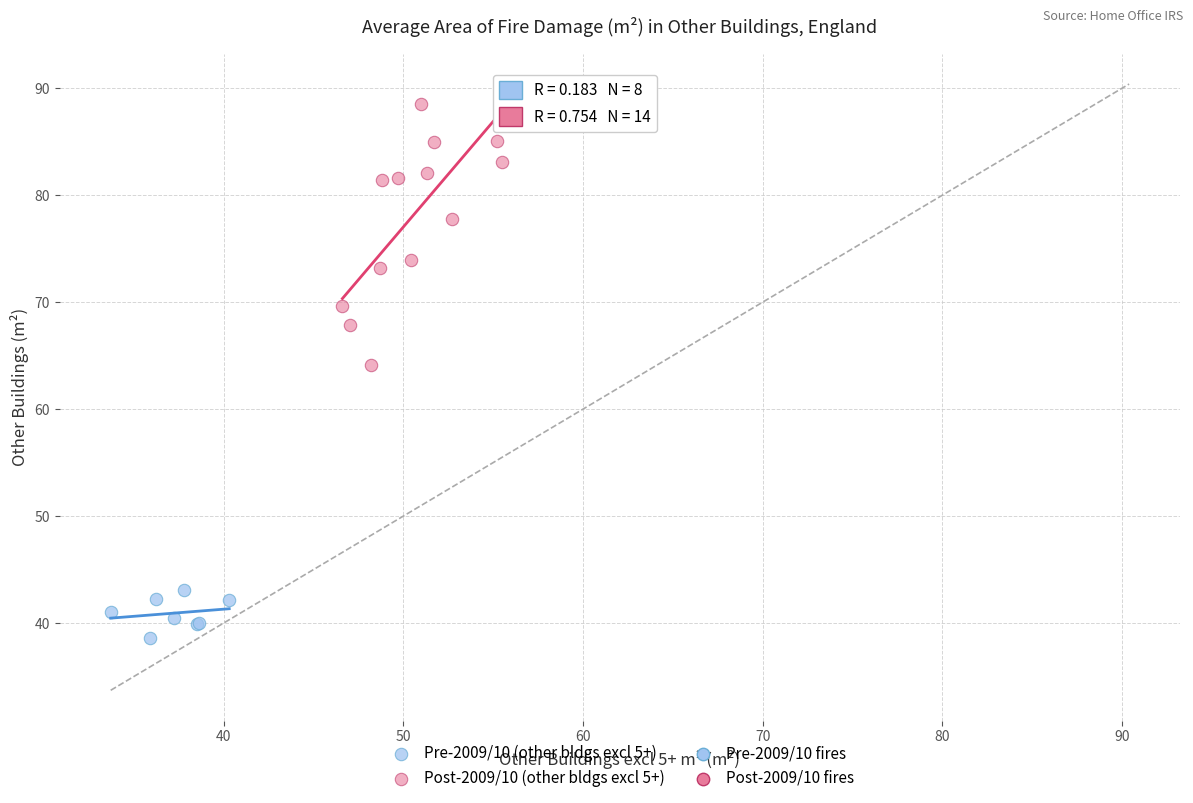

Which series contains the lowest Y value?

Pre-2009/10 (other bldgs excl 5+)